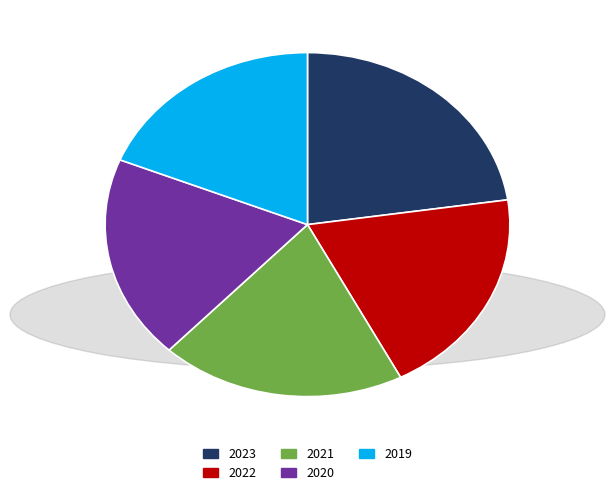

Is the sum of 2021 and 2023 greater than half?

No